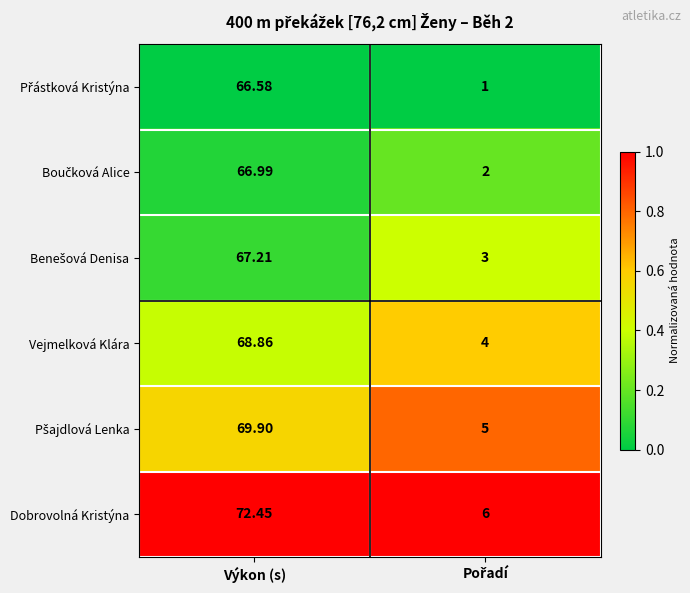

Which series has the widest spread of values?

Dobrovolná Kristýna